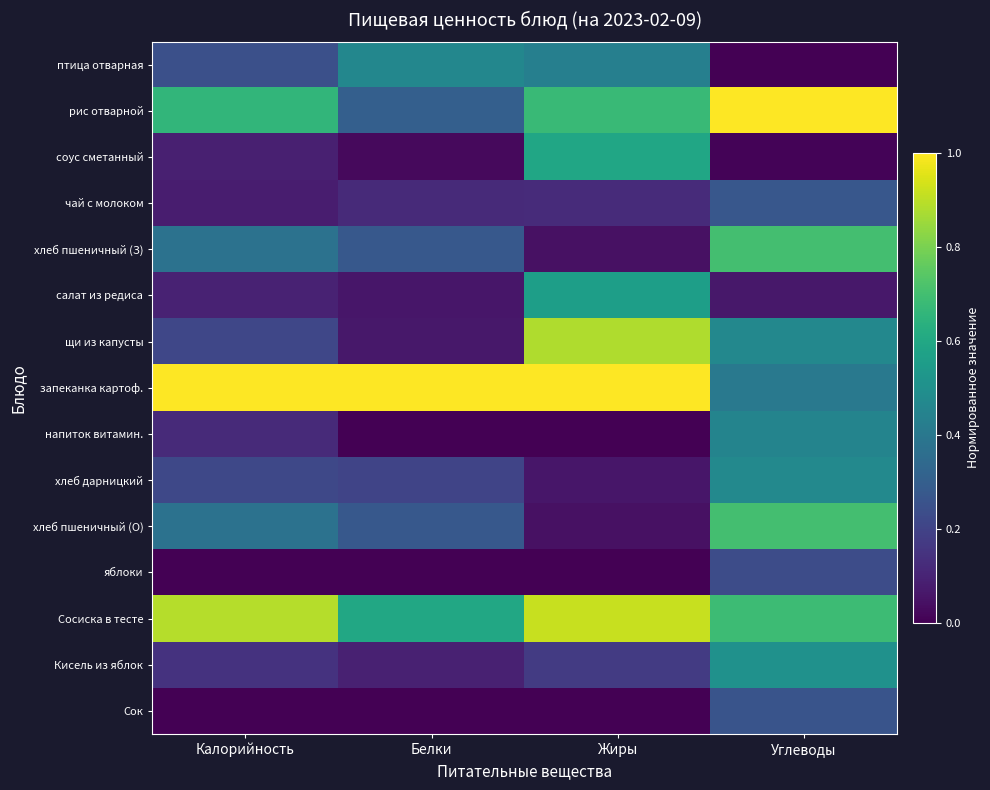

What is the greatest value displayed?

1.0